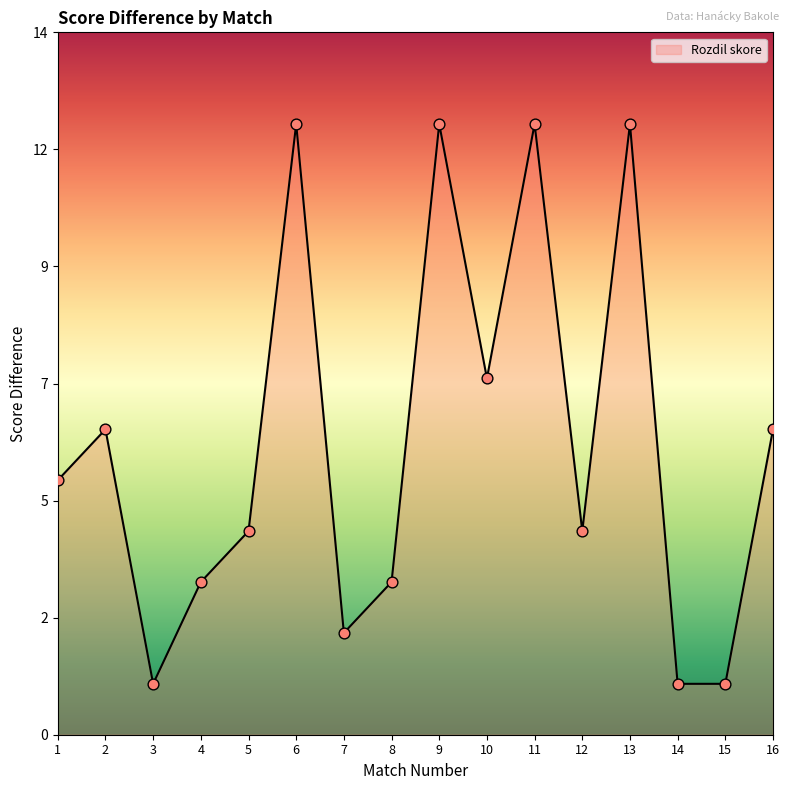

Which has a higher value, 6 or 7?

6